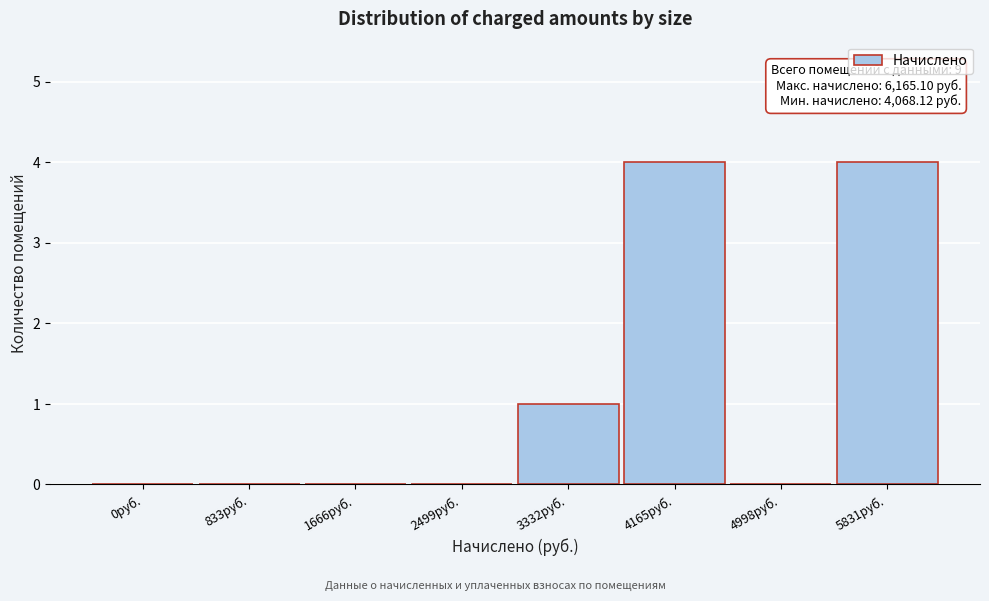

Reading right to left, list all the values displayed in this chart.

5831руб.=4	4998руб.=0	4165руб.=4	3332руб.=1	2499руб.=0	1666руб.=0	833руб.=0	0руб.=0